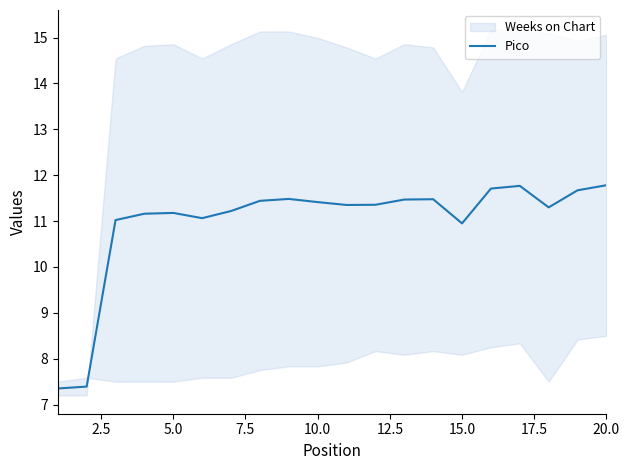

What is the maximum value shown in the chart?

11.8